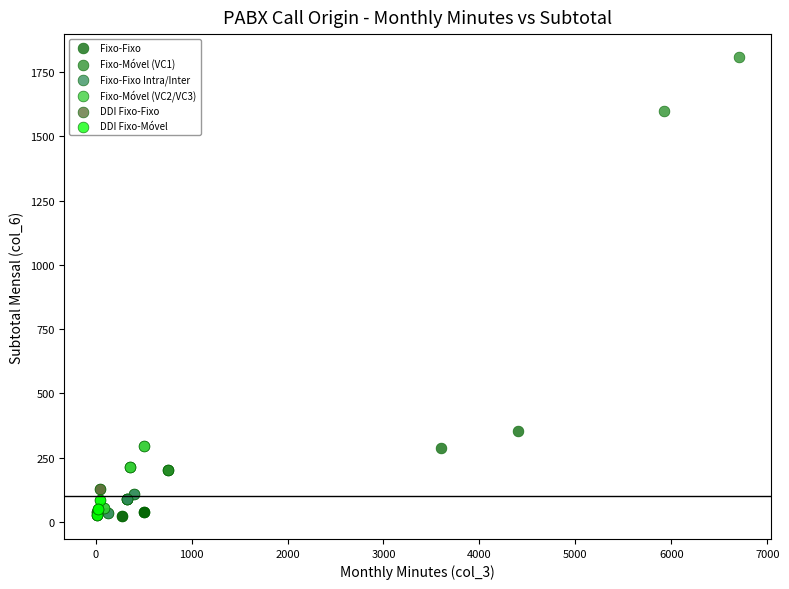

Which series reaches the maximum Y coordinate?

Fixo-Móvel (VC1)